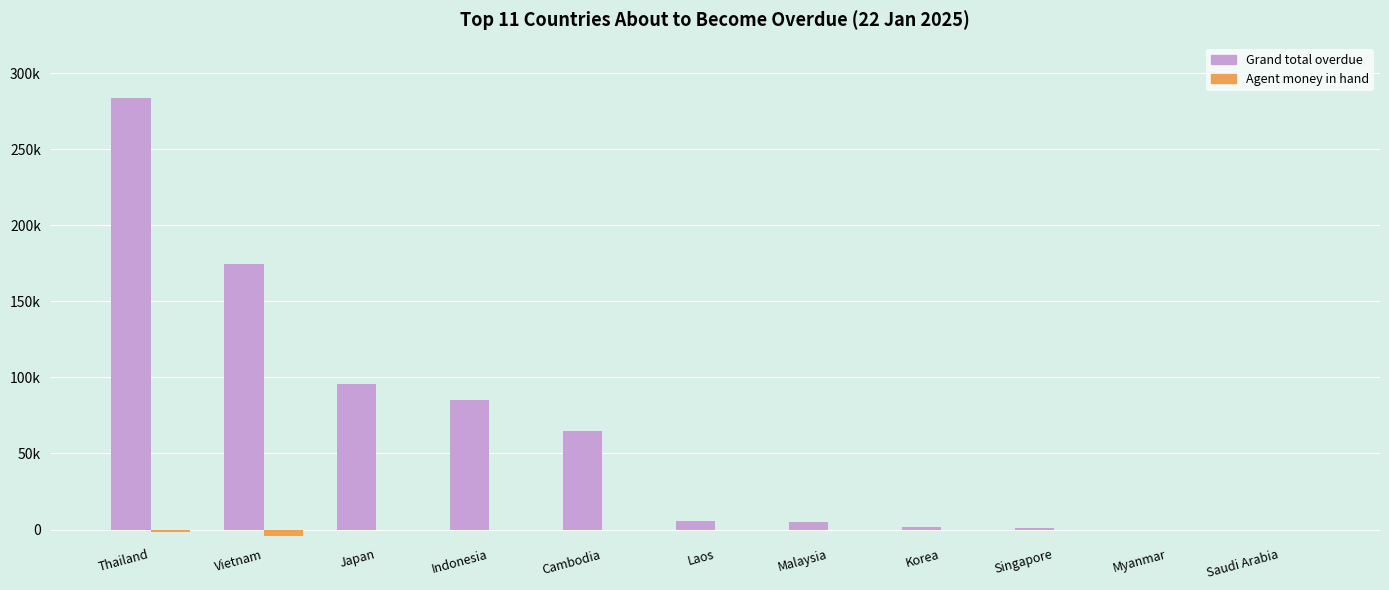

Which series has the largest total across all categories?

Grand total overdue